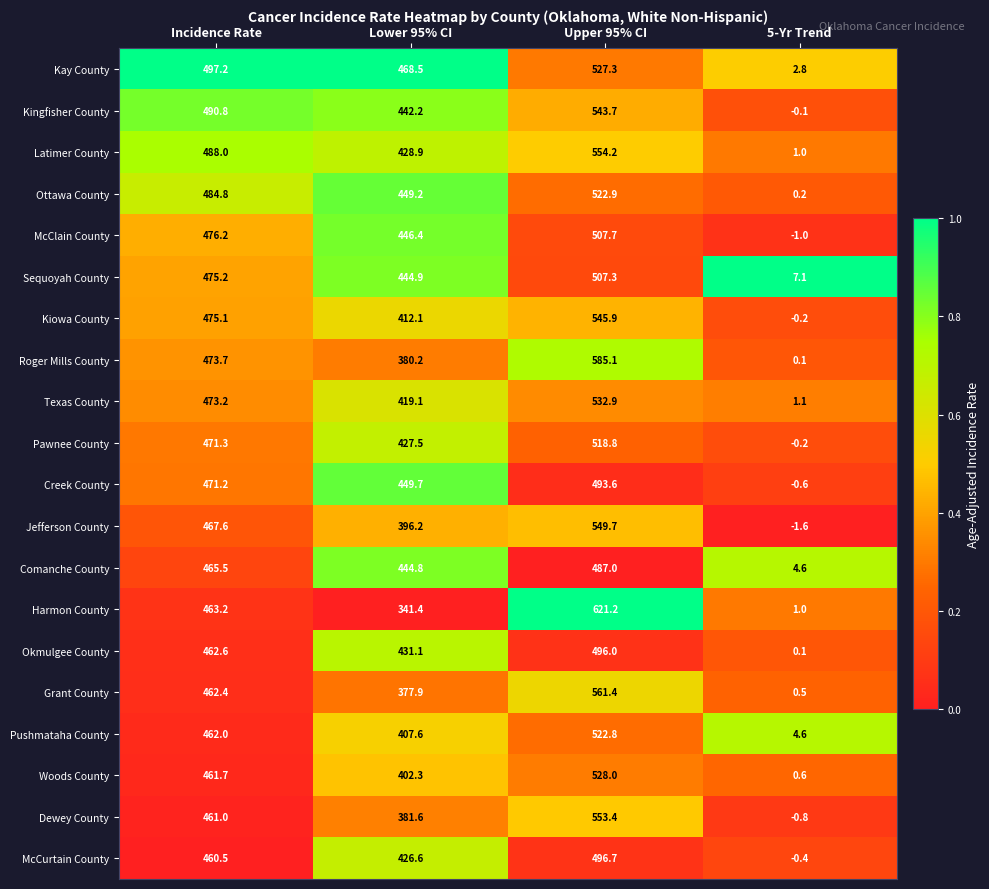

At Upper 95% CI, list the series in order from largest to smallest.

Harmon County, Roger Mills County, Grant County, Latimer County, Dewey County, Jefferson County, Kiowa County, Kingfisher County, Texas County, Woods County, Kay County, Ottawa County, Pushmataha County, Pawnee County, McClain County, Sequoyah County, McCurtain County, Okmulgee County, Creek County, Comanche County